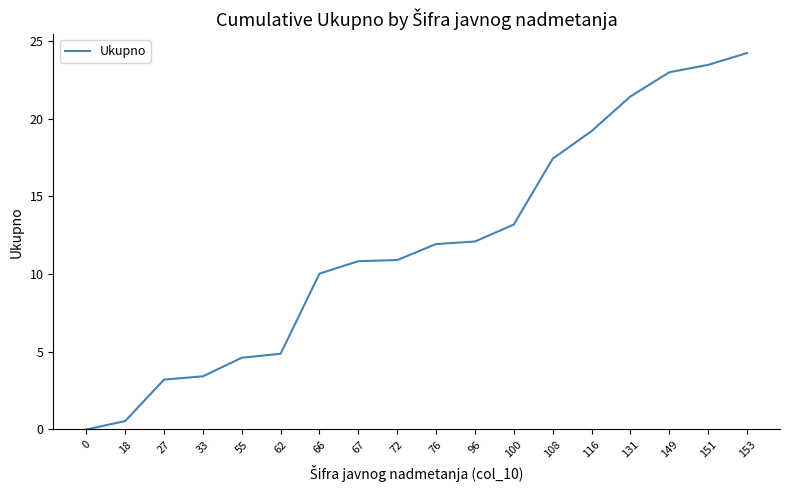

What is the average value?

11.9